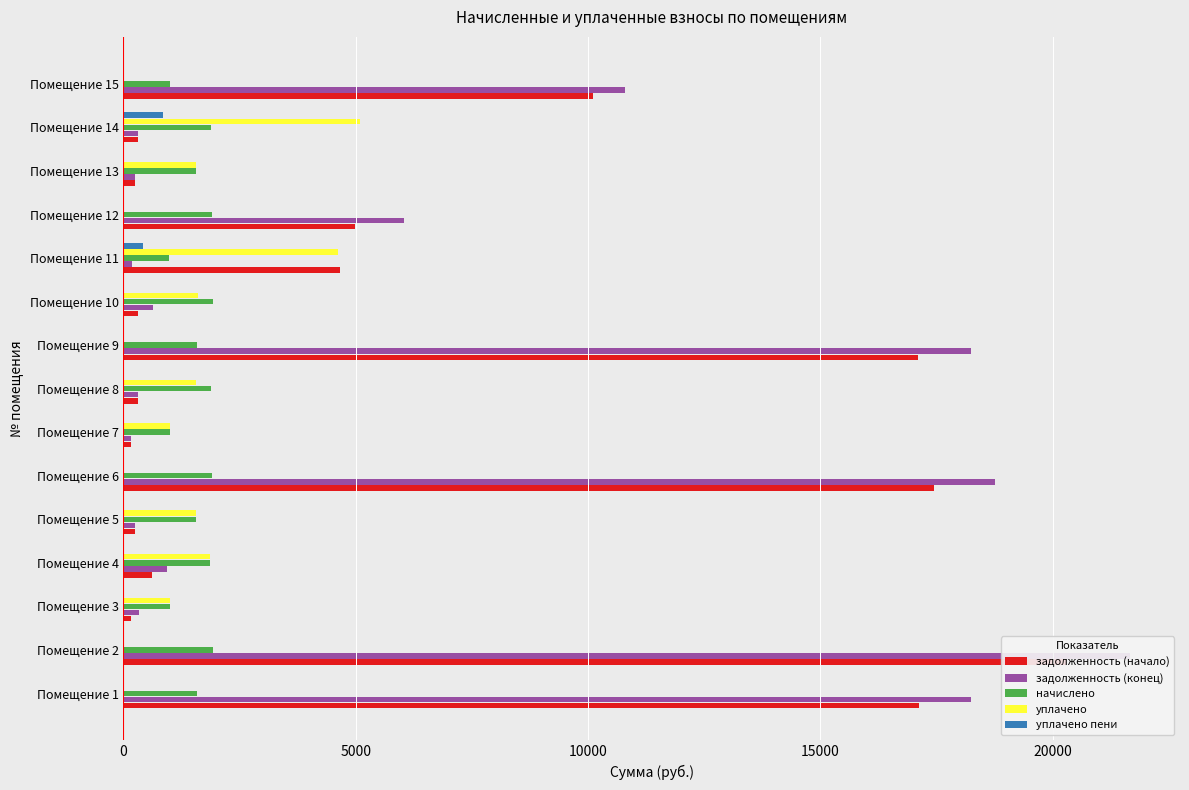

Which series has the largest range (max minus min)?

задолженность (конец)